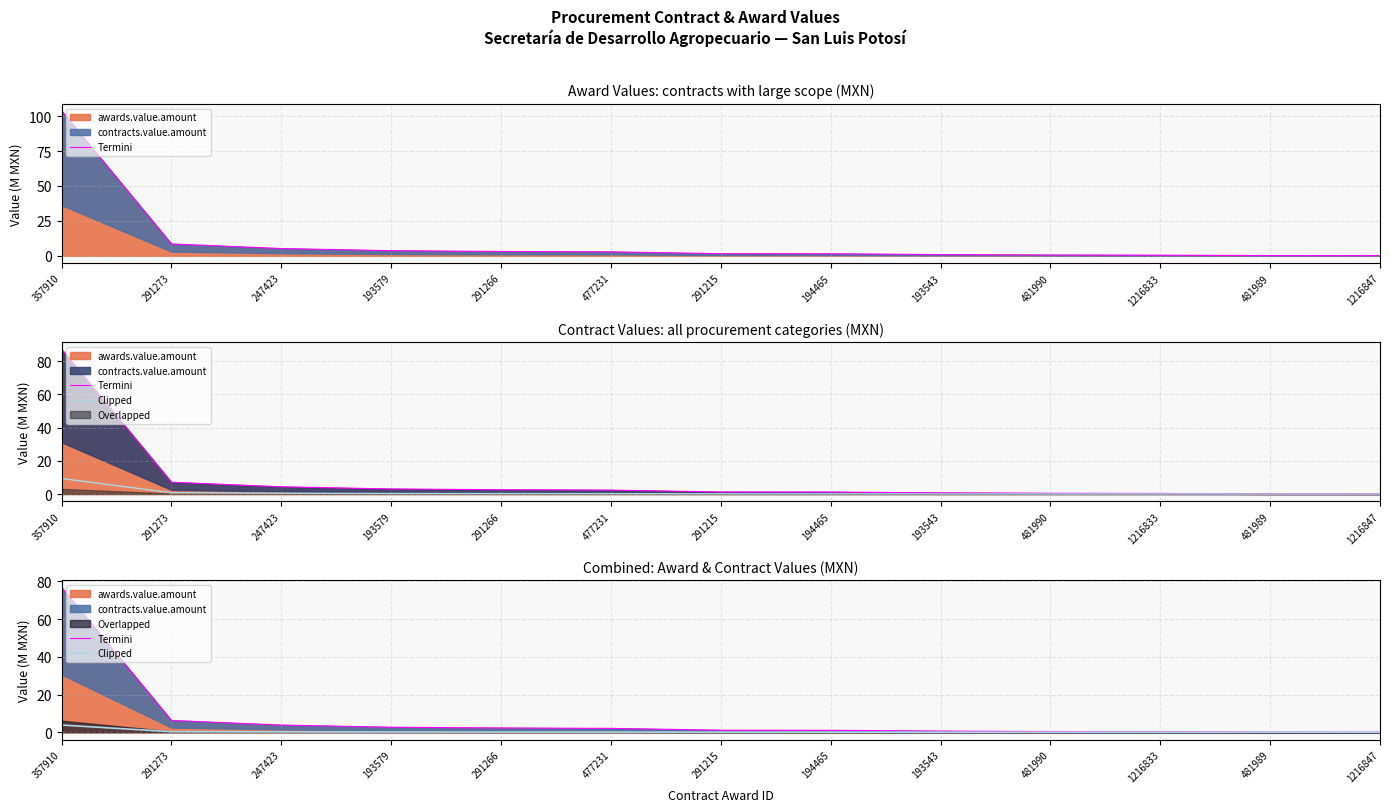

At which category is the sum across all series the highest?

357910